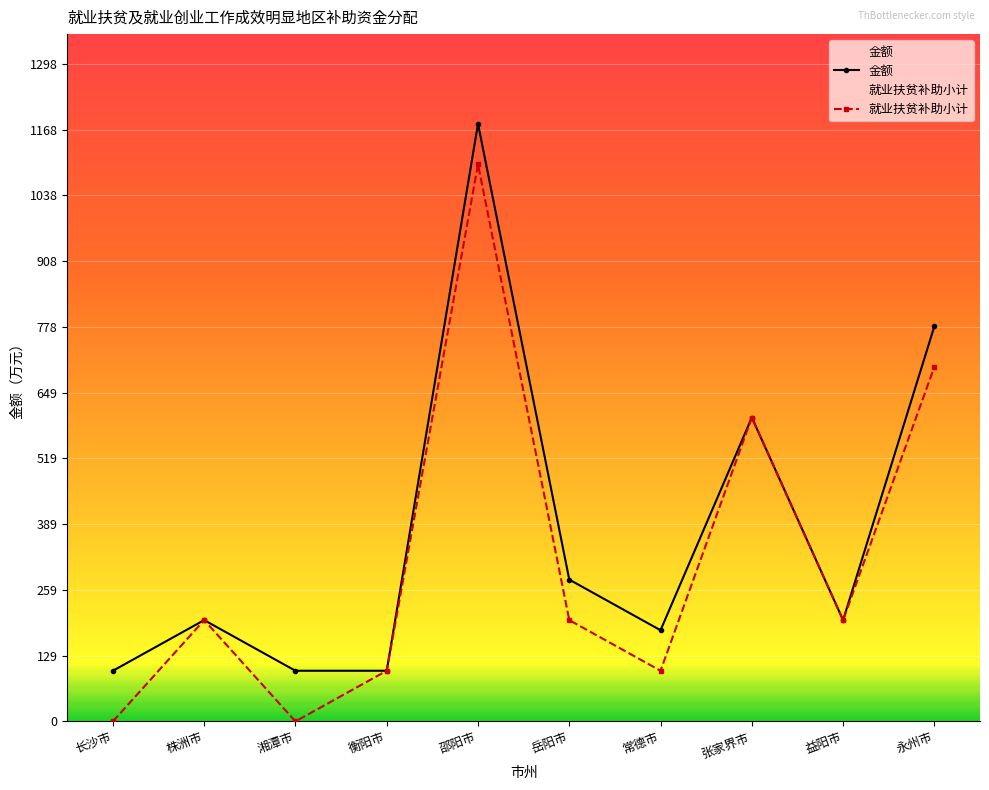

What is the spread (max minus min) of values at 邵阳市?

80